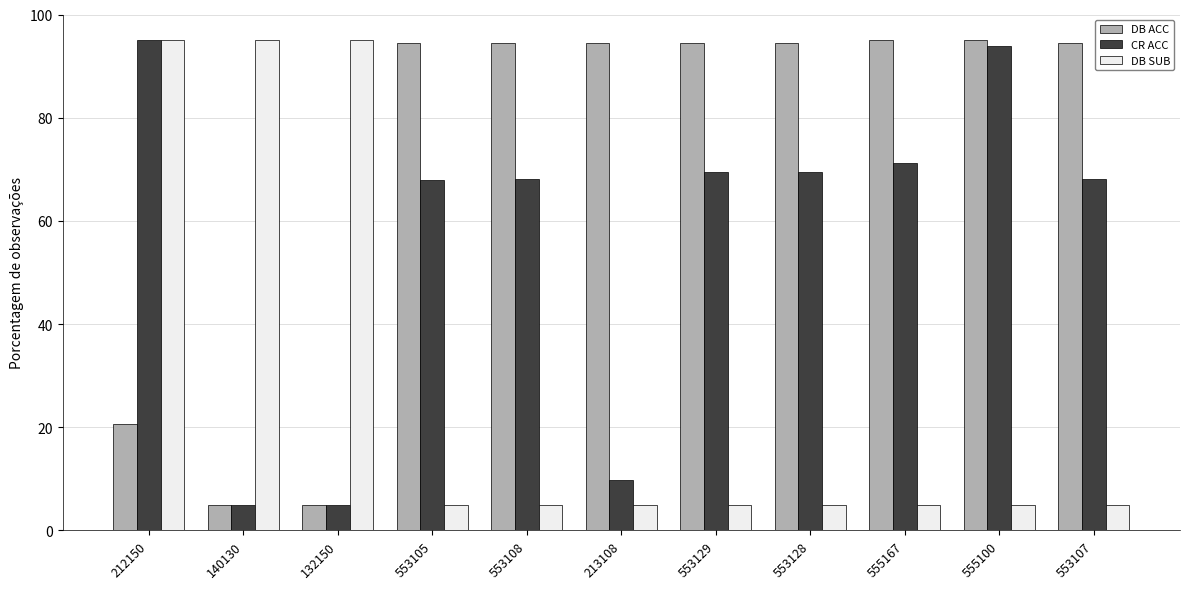

How many bars are there in total?

33